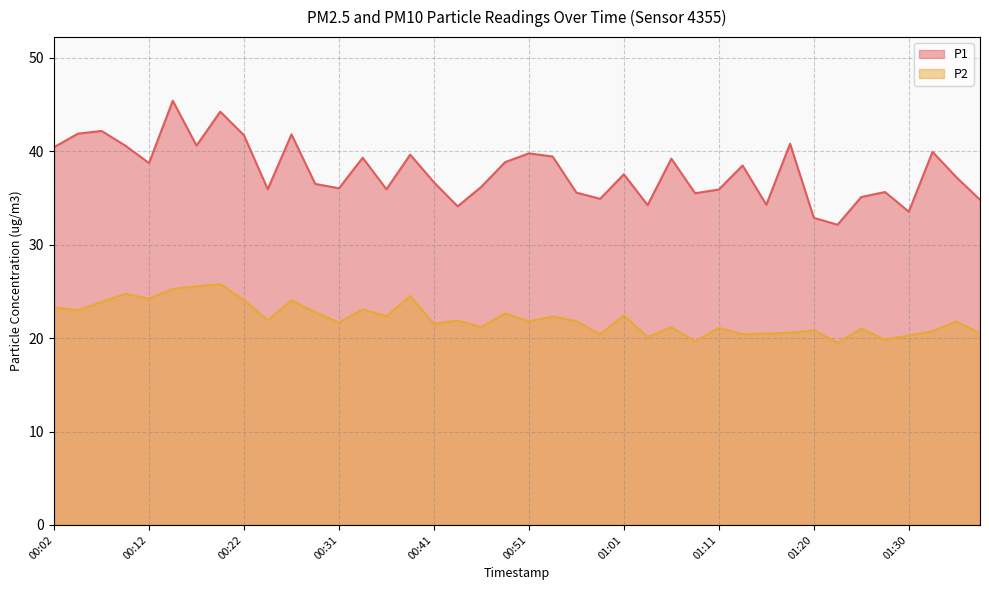

List the series in order of their overall mean, highest first.

P1, P2